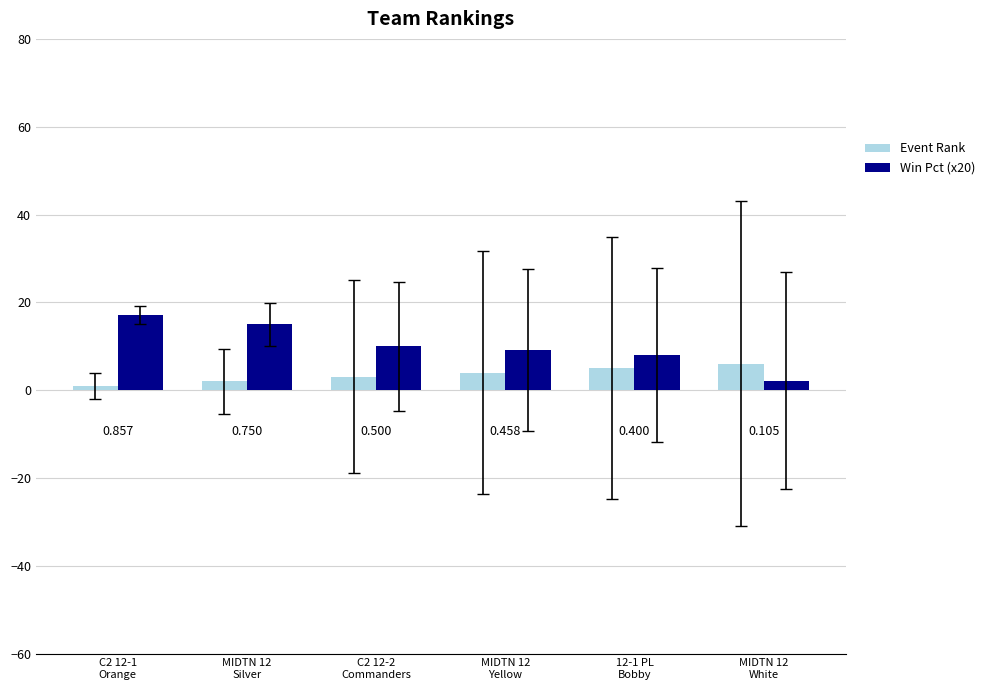

How many bars are there in each group?

2